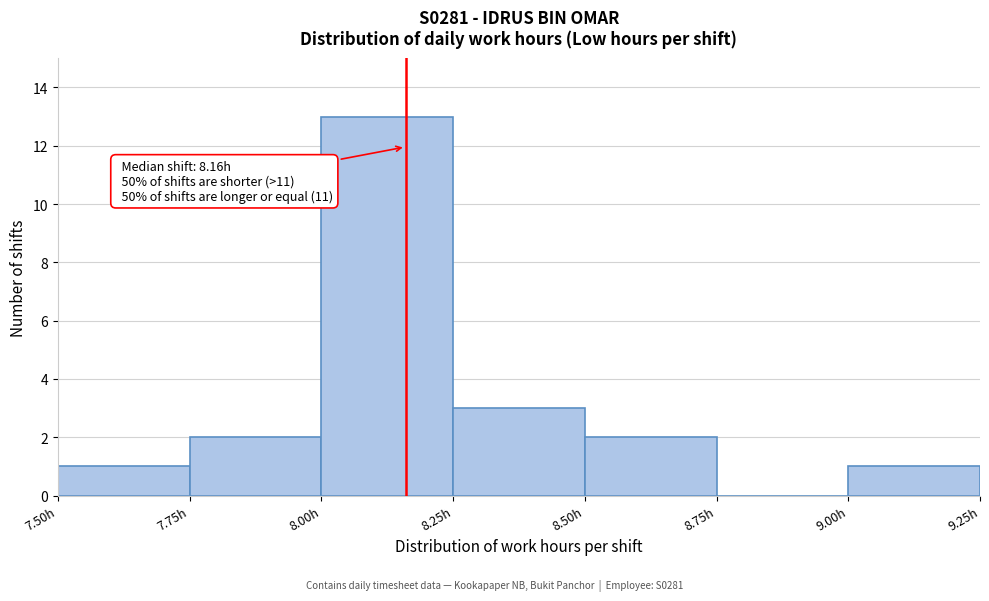

Over which range of the x-axis is the bar tallest?

8.00 to 8.25